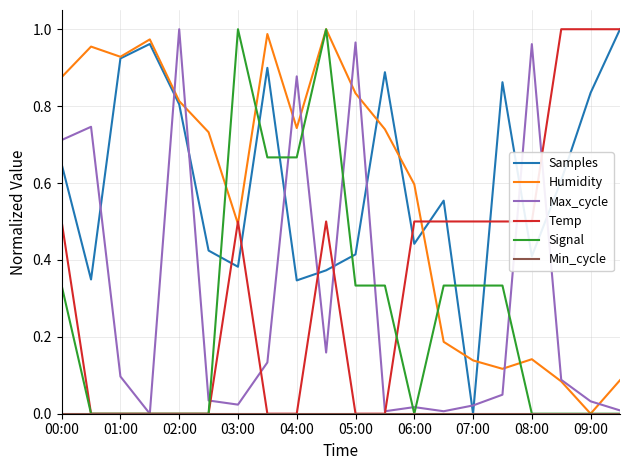

List the series in order of their peak value, lowest first.

Min_cycle, Samples, Humidity, Max_cycle, Temp, Signal